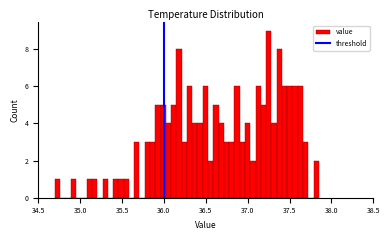

Read against the x-axis, roughly where is the centre of the tallest bar?

37.25